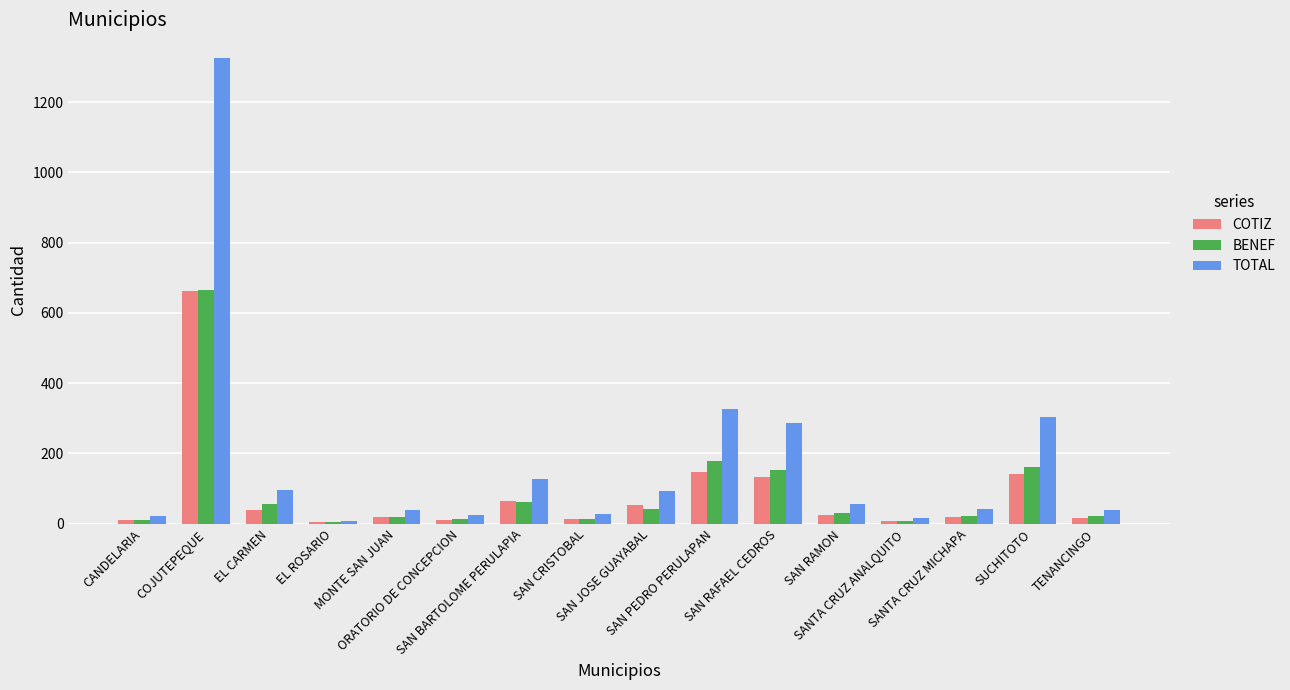

Which series has the largest total across all categories?

TOTAL